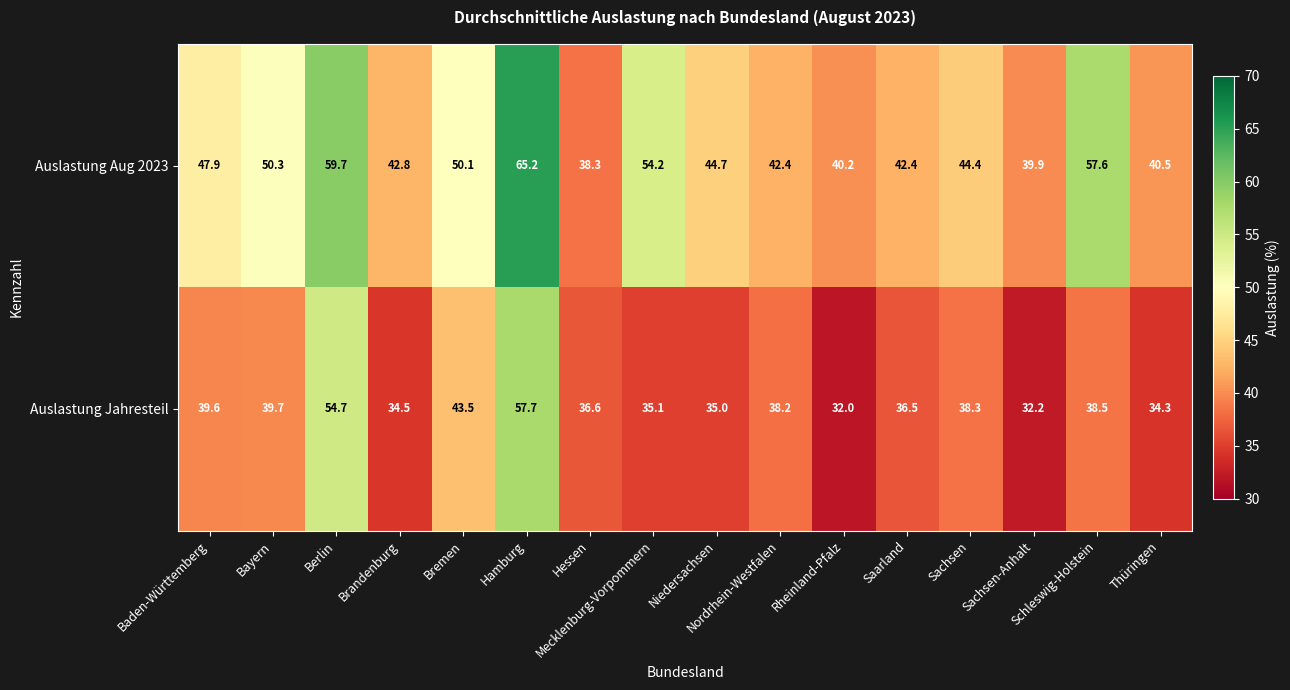

List the series in order of their overall mean, highest first.

Auslastung Aug 2023, Auslastung Jahresteil